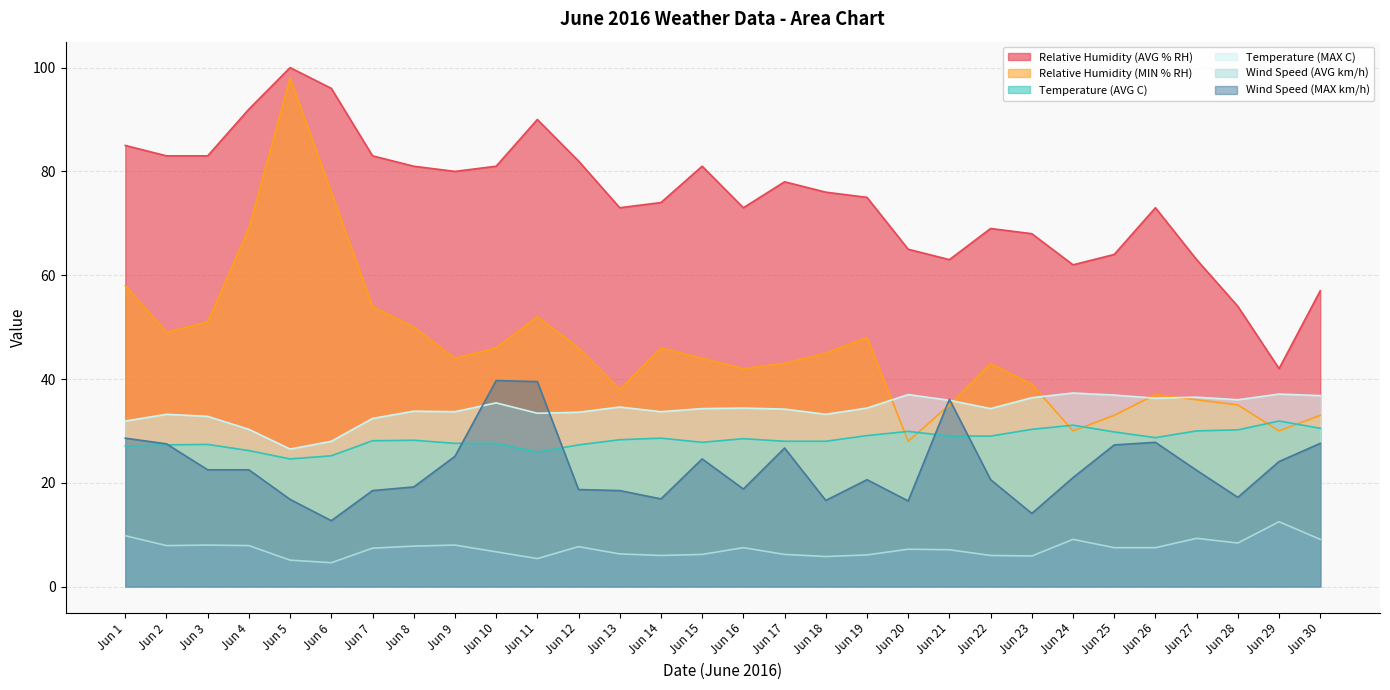

Reading right to left, extract all data points from this chart.

Relative Humidity (AVG % RH): Jun 30=57.0	Jun 29=42.0	Jun 28=54.0	Jun 27=63.0	Jun 26=73.0	Jun 25=64.0	Jun 24=62.0	Jun 23=68.0	Jun 22=69.0	Jun 21=63.0	Jun 20=65.0	Jun 19=75.0	Jun 18=76.0	Jun 17=78.0	Jun 16=73.0	Jun 15=81.0	Jun 14=74.0	Jun 13=73.0	Jun 12=82.0	Jun 11=90.0	Jun 10=81.0	Jun 9=80.0	Jun 8=81.0	Jun 7=83.0	Jun 6=96.0	Jun 5=100.0	Jun 4=92.0	Jun 3=83.0	Jun 2=83.0	Jun 1=85.0
Relative Humidity (MIN % RH): Jun 30=33.0	Jun 29=30.0	Jun 28=35.0	Jun 27=36.0	Jun 26=37.0	Jun 25=33.0	Jun 24=30.0	Jun 23=39.0	Jun 22=43.0	Jun 21=35.0	Jun 20=28.0	Jun 19=48.0	Jun 18=45.0	Jun 17=43.0	Jun 16=42.0	Jun 15=44.0	Jun 14=46.0	Jun 13=38.0	Jun 12=46.0	Jun 11=52.0	Jun 10=46.0	Jun 9=44.0	Jun 8=50.0	Jun 7=54.0	Jun 6=76.0	Jun 5=98.0	Jun 4=69.0	Jun 3=51.0	Jun 2=49.0	Jun 1=58.0
Temperature (AVG C): Jun 30=30.5	Jun 29=31.9	Jun 28=30.2	Jun 27=30.0	Jun 26=28.7	Jun 25=29.8	Jun 24=31.1	Jun 23=30.3	Jun 22=29.0	Jun 21=29.0	Jun 20=29.9	Jun 19=29.1	Jun 18=28.0	Jun 17=28.0	Jun 16=28.5	Jun 15=27.8	Jun 14=28.6	Jun 13=28.3	Jun 12=27.3	Jun 11=25.9	Jun 10=27.6	Jun 9=27.6	Jun 8=28.2	Jun 7=28.1	Jun 6=25.2	Jun 5=24.6	Jun 4=26.2	Jun 3=27.4	Jun 2=27.3	Jun 1=27.1
Temperature (MAX C): Jun 30=36.8	Jun 29=37.1	Jun 28=36.0	Jun 27=36.5	Jun 26=36.3	Jun 25=36.9	Jun 24=37.3	Jun 23=36.4	Jun 22=34.3	Jun 21=35.9	Jun 20=37.0	Jun 19=34.4	Jun 18=33.2	Jun 17=34.2	Jun 16=34.4	Jun 15=34.3	Jun 14=33.7	Jun 13=34.6	Jun 12=33.6	Jun 11=33.4	Jun 10=35.4	Jun 9=33.7	Jun 8=33.8	Jun 7=32.4	Jun 6=28.0	Jun 5=26.5	Jun 4=30.3	Jun 3=32.8	Jun 2=33.2	Jun 1=31.9
Wind Speed (AVG km/h): Jun 30=9.1	Jun 29=12.5	Jun 28=8.4	Jun 27=9.3	Jun 26=7.5	Jun 25=7.5	Jun 24=9.1	Jun 23=5.9	Jun 22=6.0	Jun 21=7.1	Jun 20=7.2	Jun 19=6.1	Jun 18=5.8	Jun 17=6.2	Jun 16=7.5	Jun 15=6.2	Jun 14=6.0	Jun 13=6.3	Jun 12=7.7	Jun 11=5.4	Jun 10=6.7	Jun 9=8.0	Jun 8=7.8	Jun 7=7.4	Jun 6=4.6	Jun 5=5.1	Jun 4=7.9	Jun 3=8.0	Jun 2=7.9	Jun 1=9.8
Wind Speed (MAX km/h): Jun 30=27.6	Jun 29=24.1	Jun 28=17.2	Jun 27=22.4	Jun 26=27.8	Jun 25=27.3	Jun 24=21.0	Jun 23=14.1	Jun 22=20.6	Jun 21=36.1	Jun 20=16.5	Jun 19=20.6	Jun 18=16.6	Jun 17=26.7	Jun 16=18.8	Jun 15=24.6	Jun 14=16.9	Jun 13=18.5	Jun 12=18.7	Jun 11=39.5	Jun 10=39.7	Jun 9=25.1	Jun 8=19.2	Jun 7=18.5	Jun 6=12.7	Jun 5=16.8	Jun 4=22.5	Jun 3=22.5	Jun 2=27.5	Jun 1=28.6